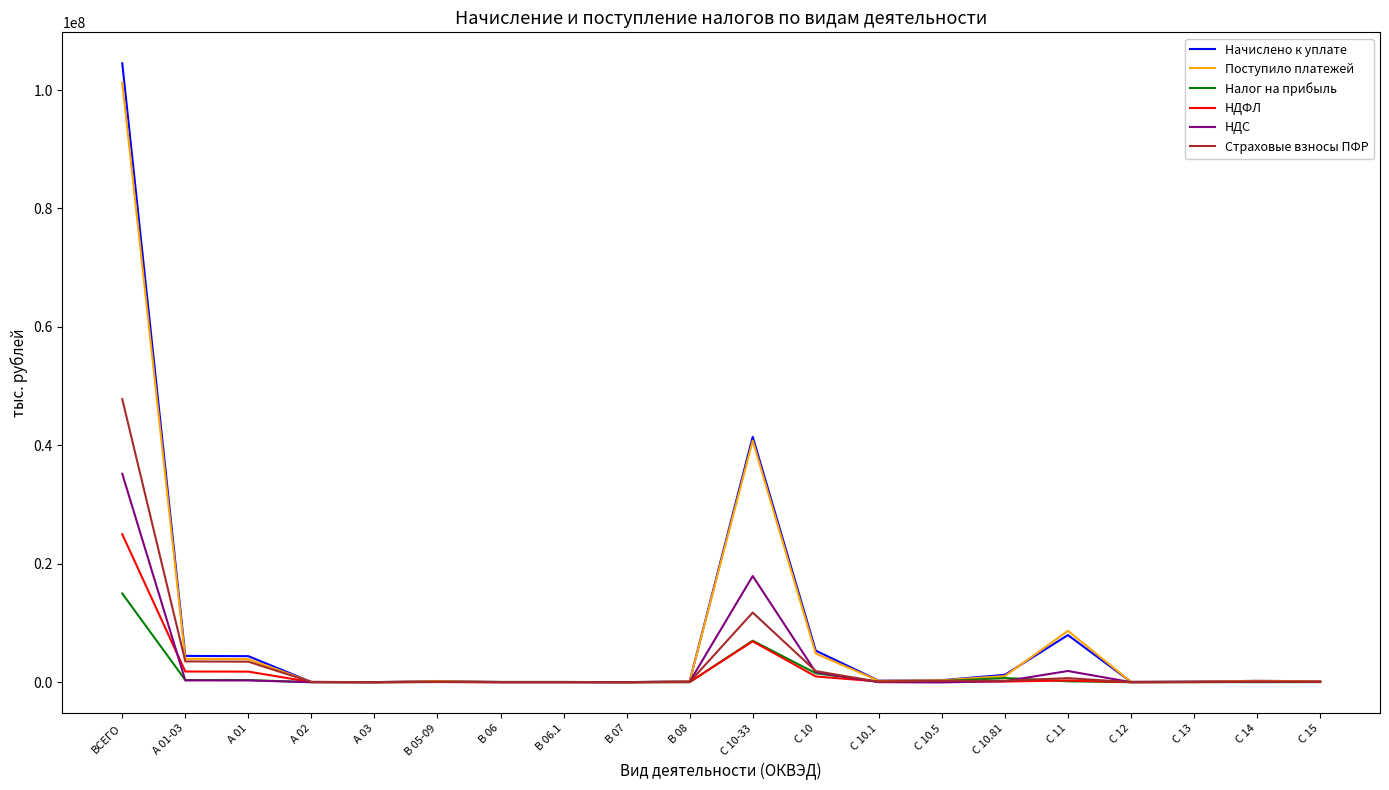

Which series has the largest range (max minus min)?

Начислено к уплате